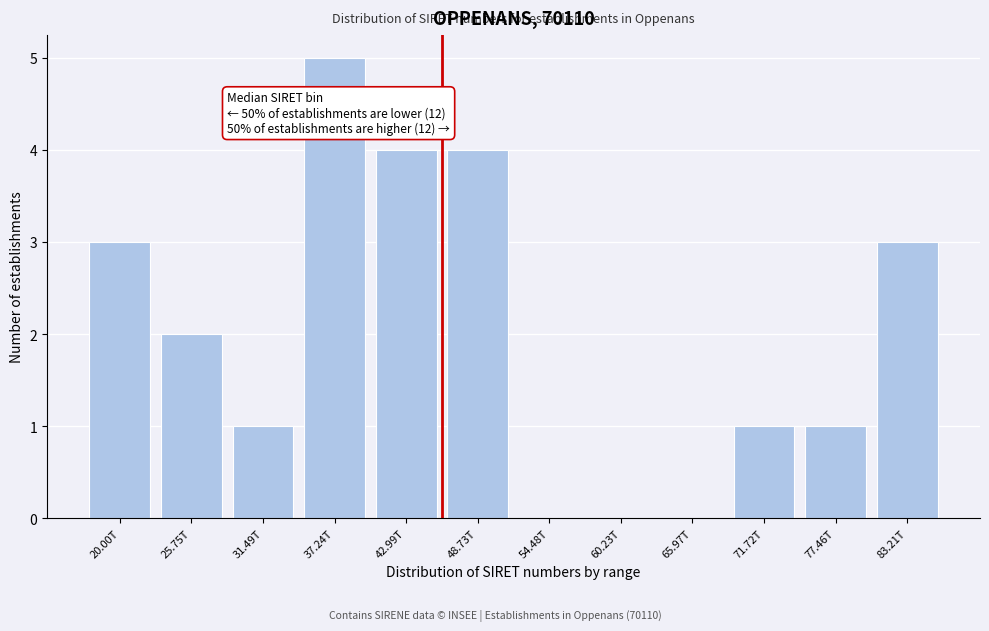

Reading left to right, what are all the values shown in this chart?

20.00T=3	25.75T=2	31.49T=1	37.24T=5	42.99T=4	48.73T=4	54.48T=0	60.23T=0	65.97T=0	71.72T=1	77.46T=1	83.21T=3